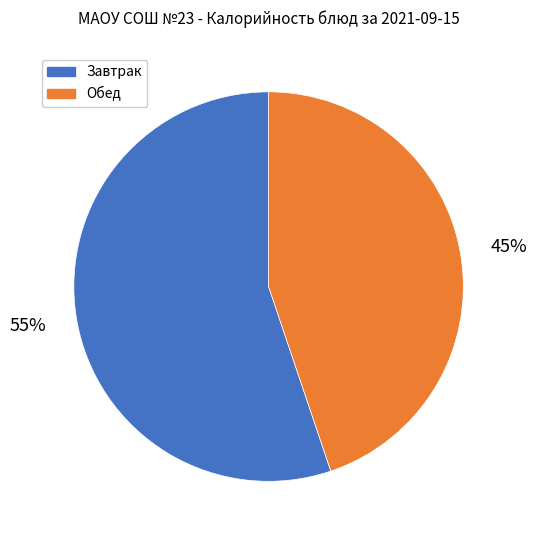

Is the sum of Обед and Завтрак greater than half?

Yes